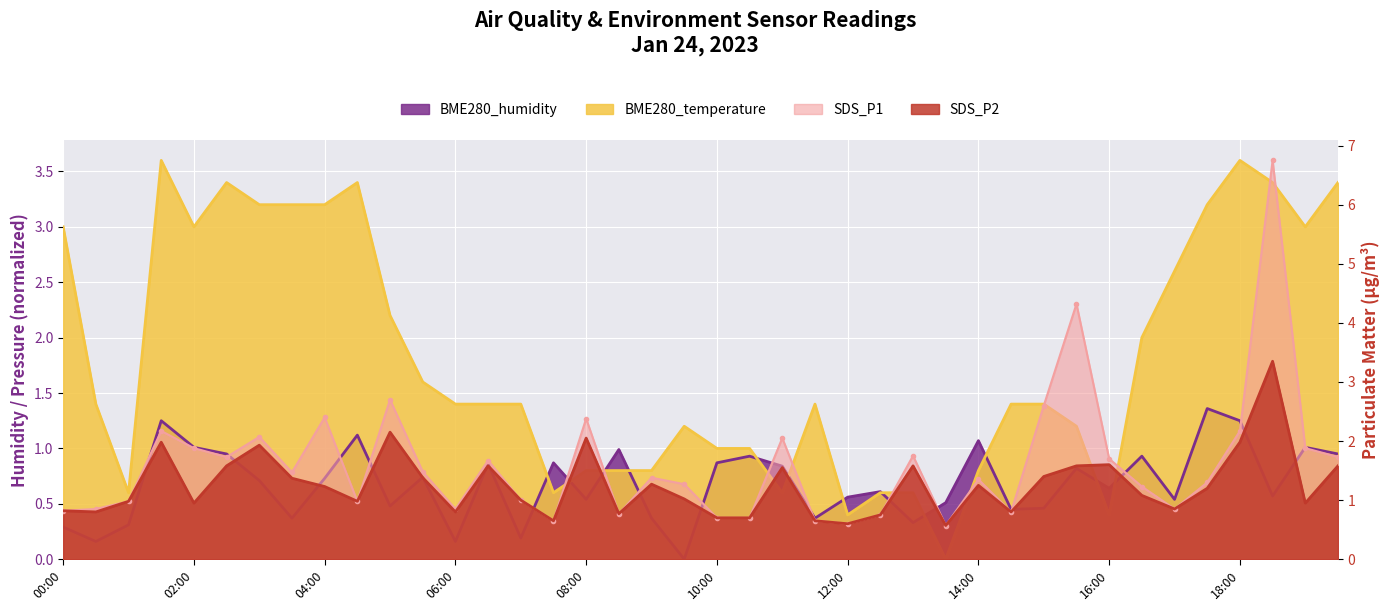

Between 05:30 and 16:30, which is larger?

16:30